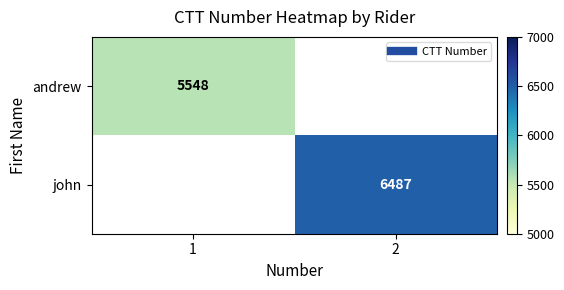

Is the value of andrew at 2 greater than the value of john at 2?

No